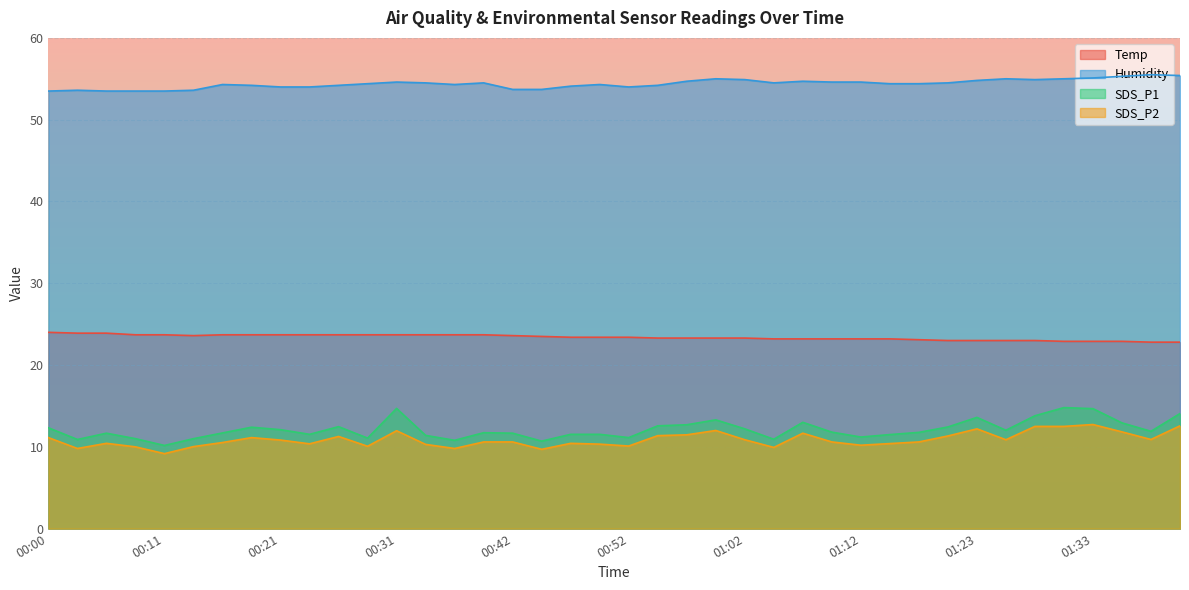

What are all the series names shown in the legend?

Temp, Humidity, SDS_P1, SDS_P2